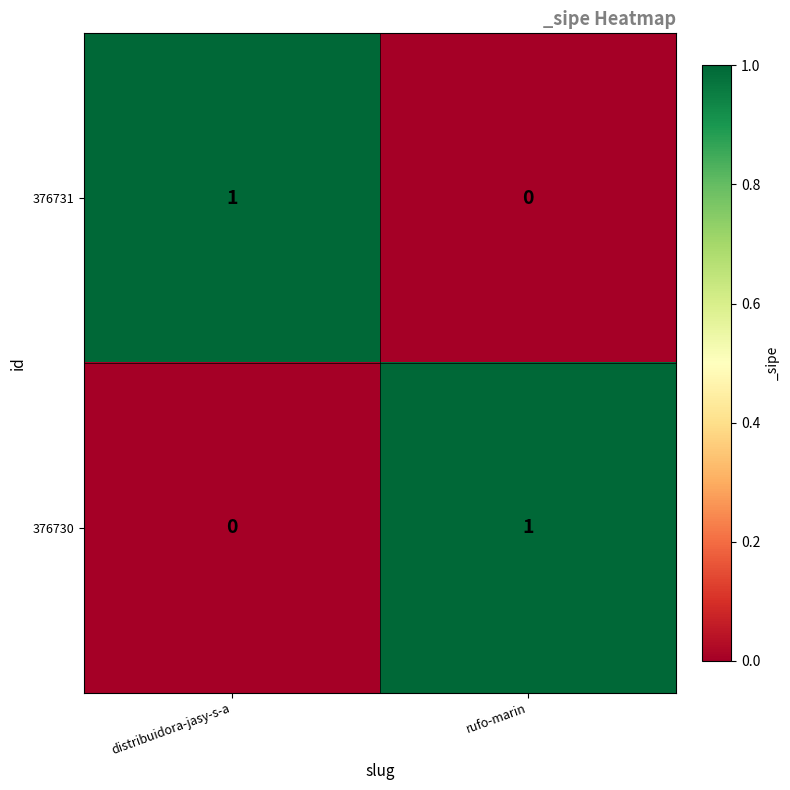

Rank the categories by 376731 value from lowest to highest.

rufo-marin, distribuidora-jasy-s-a